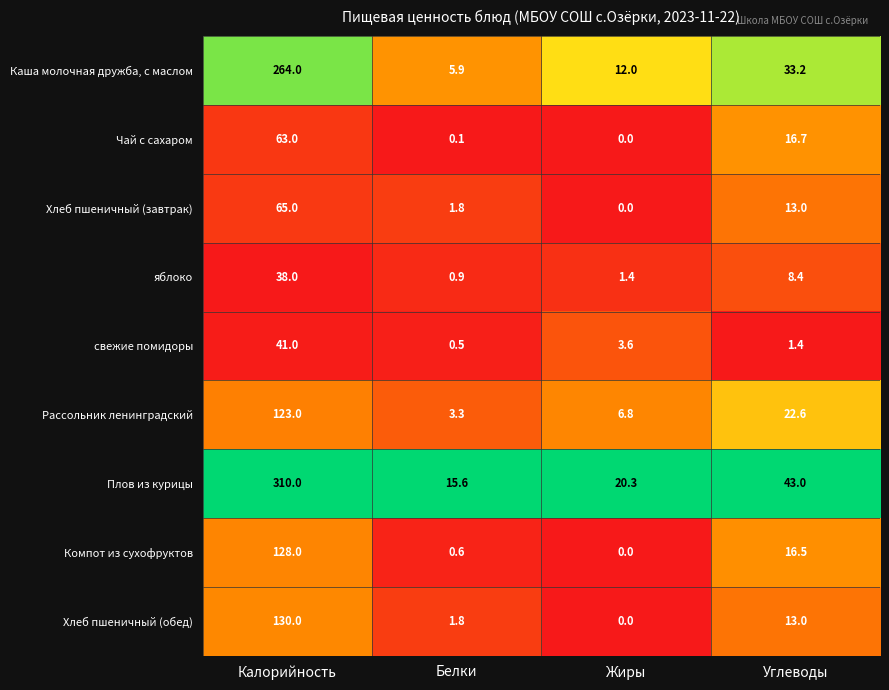

What is the difference between the Рассольник ленинградский values at Углеводы and Калорийность?

100.4